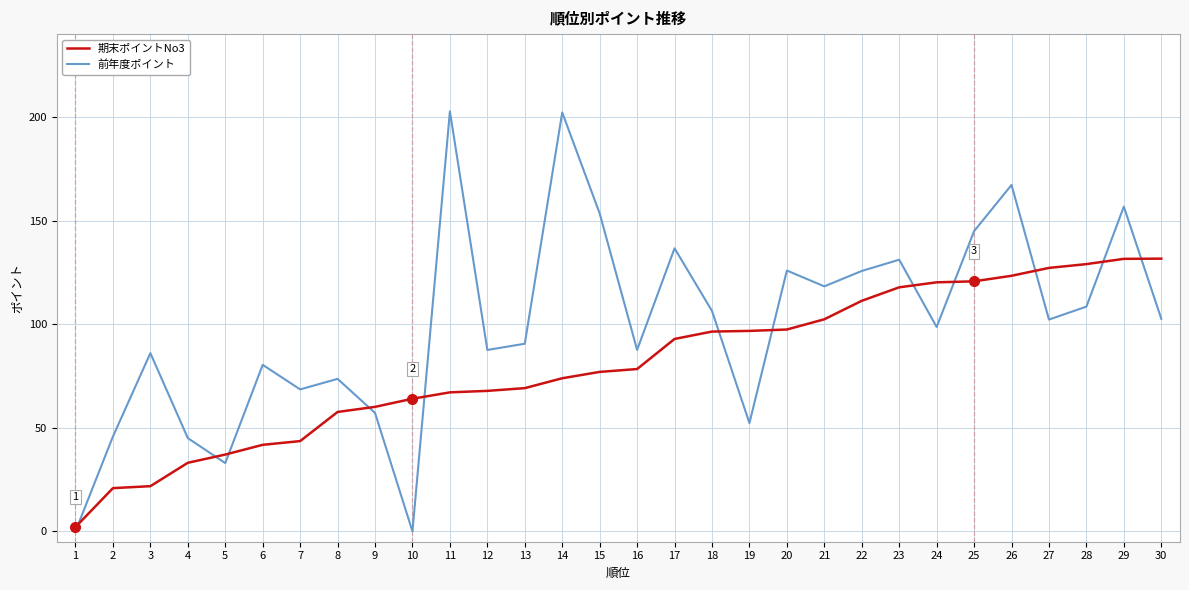

Is the value of 前年度ポイント at 13 greater than the value of 期末ポイントNo3 at 14?

Yes